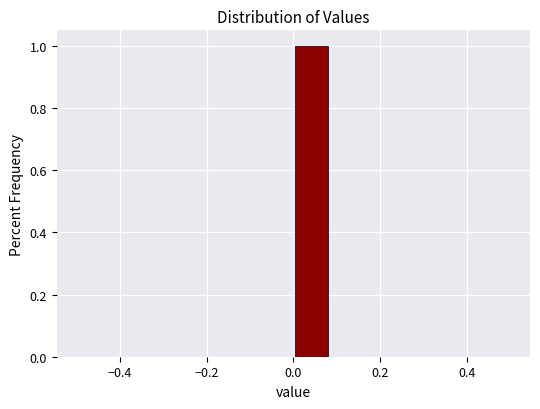

Reading left to right, transcribe this chart: for each bar, give the range it covers on the x-axis and its height. Neither the bar edges nor the heights are printed on the chart, so give them approximately, as read against the axes.

-0.50 to -0.42: 0
-0.42 to -0.34: 0
-0.34 to -0.24: 0
-0.24 to -0.16: 0
-0.16 to -0.08: 0
-0.08 to 0.00: 0
0.00 to 0.08: 1
0.08 to 0.16: 0
0.16 to 0.26: 0
0.26 to 0.34: 0
0.34 to 0.42: 0
0.42 to 0.50: 0